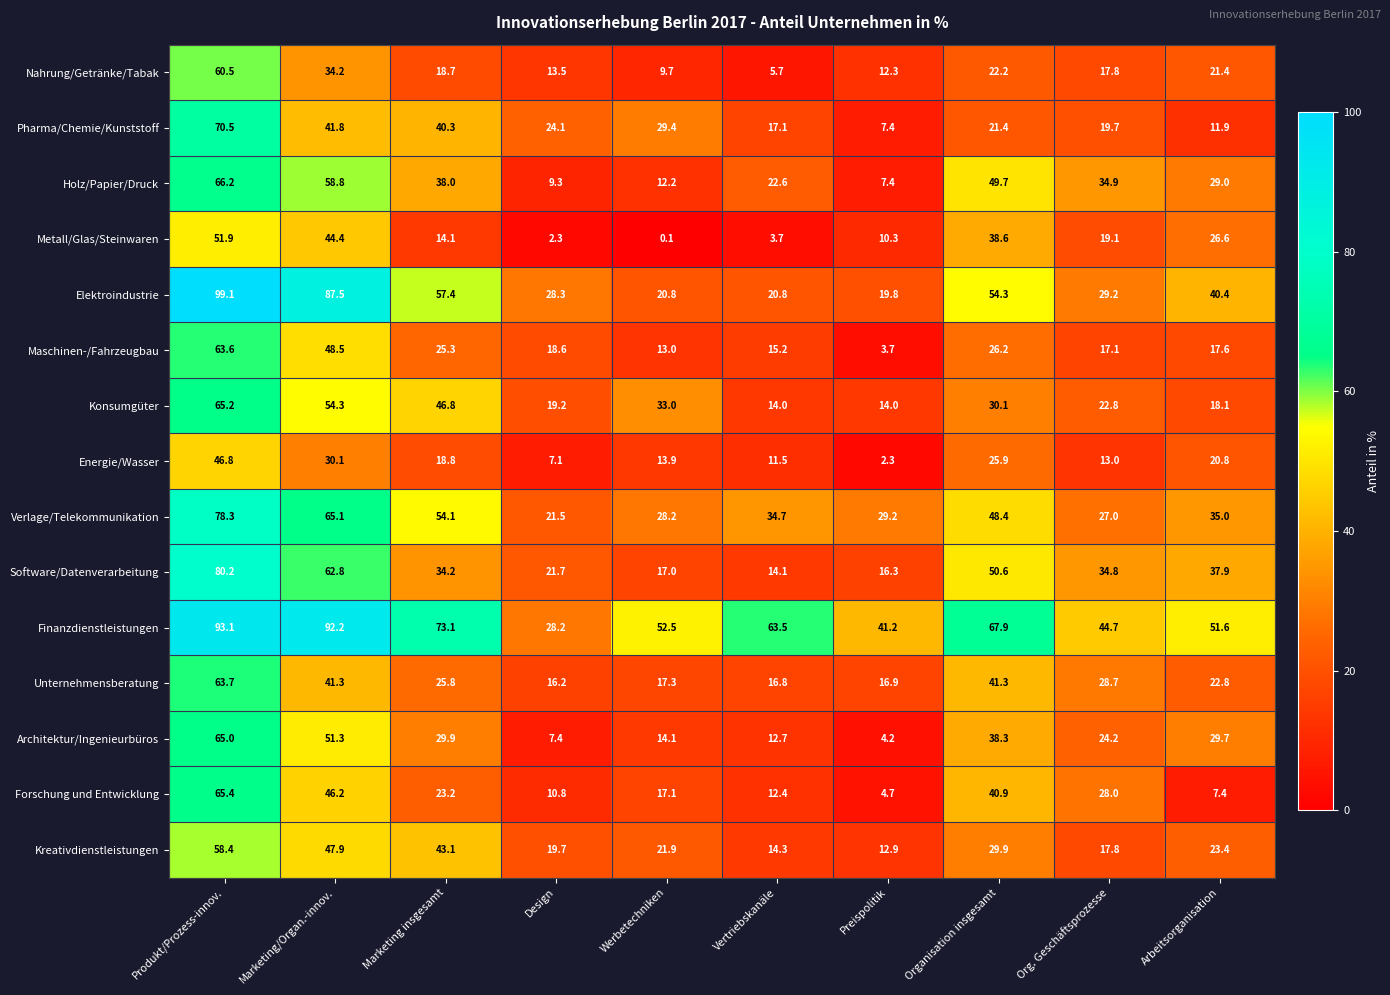

What is the spread (max minus min) of values at Organisation insgesamt?

46.5